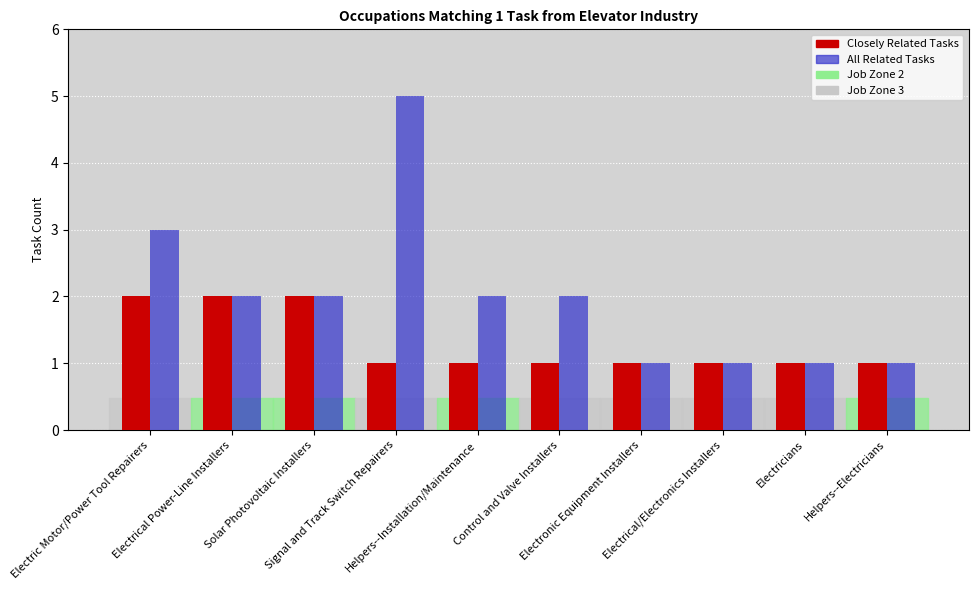

What is the difference between the highest and lowest values at Signal and Track Switch Repairers?

4